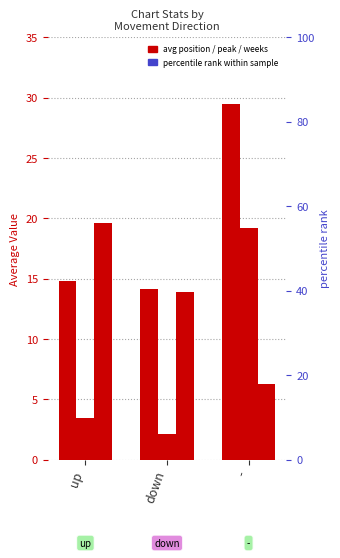

Count the number of categories in the chart.

3